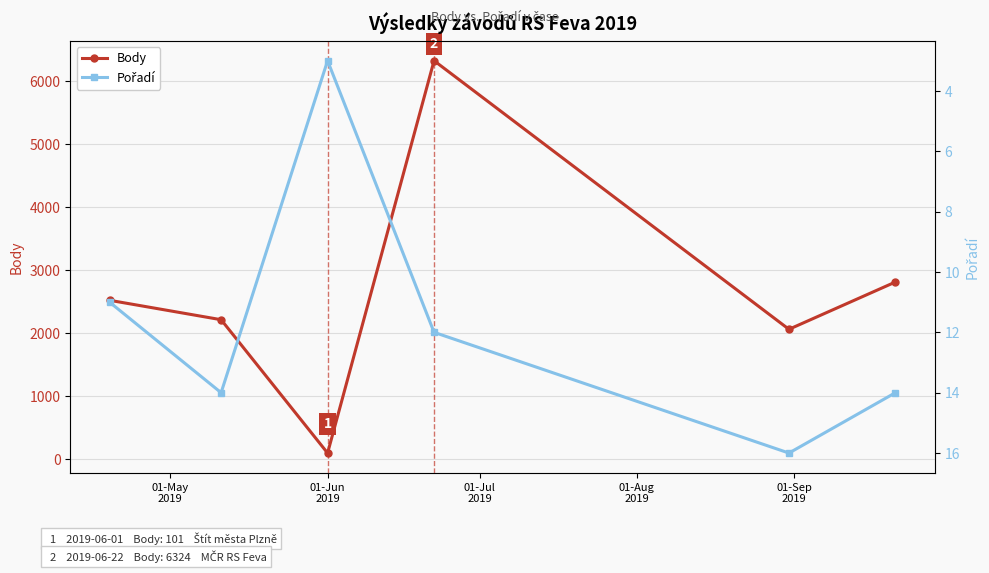

Reading left to right, list all the values displayed in this chart.

Body: 2524	2216	101	6324	2064	2814
Pořadí: 11	14	3	12	16	14